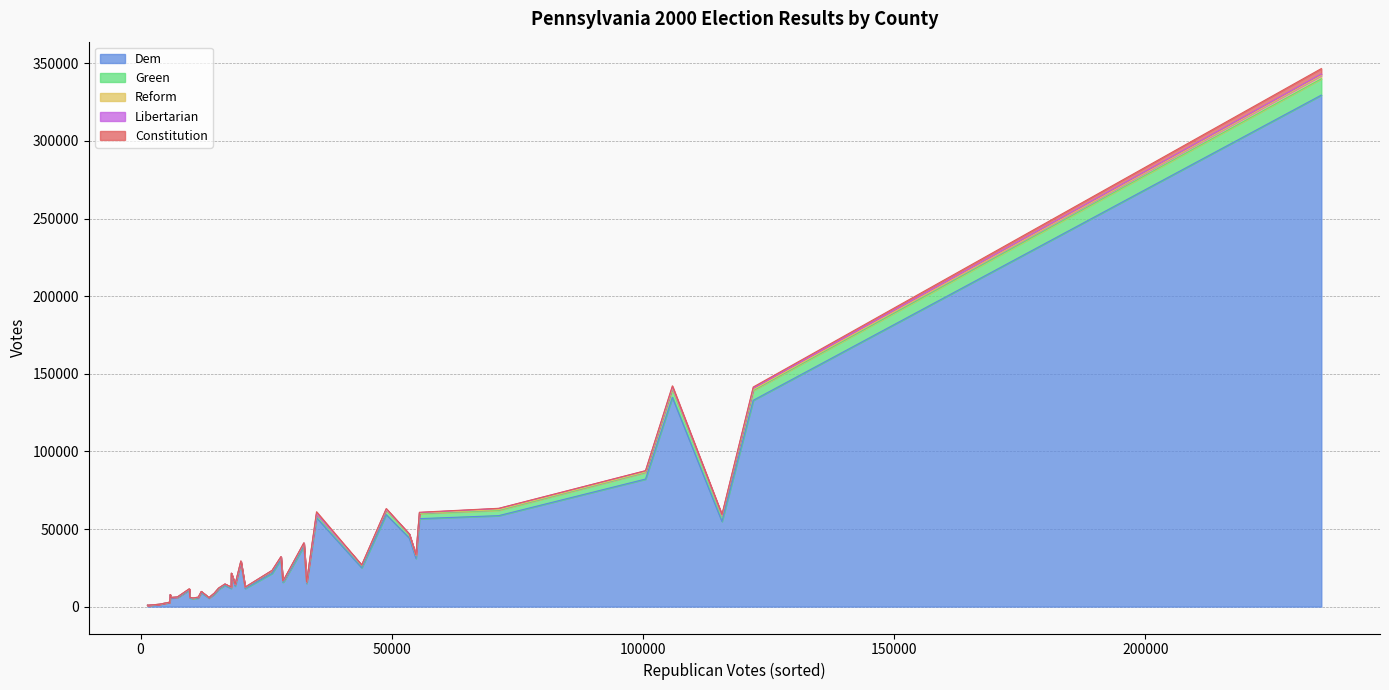

Does the chart display data point markers on the line(s)?

No